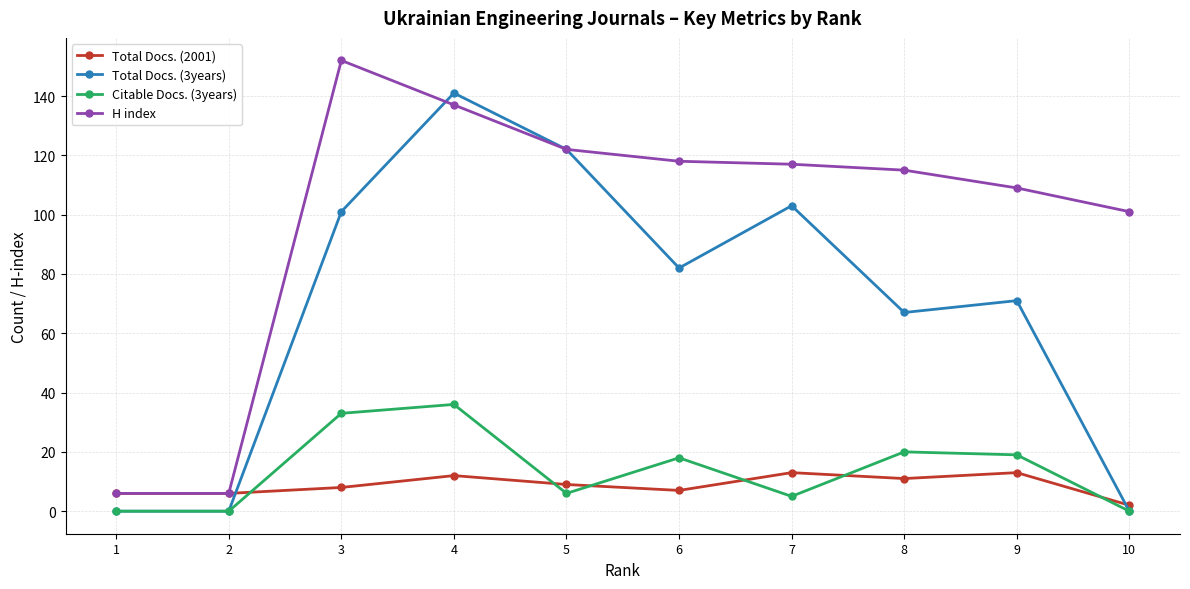

Reading right to left, what are all the values shown in this chart?

Total Docs. (2001): 10=2	9=13	8=11	7=13	6=7	5=9	4=12	3=8	2=6	1=6
Total Docs. (3years): 10=0	9=71	8=67	7=103	6=82	5=122	4=141	3=101	2=0	1=0
Citable Docs. (3years): 10=0	9=19	8=20	7=5	6=18	5=6	4=36	3=33	2=0	1=0
H index: 10=101	9=109	8=115	7=117	6=118	5=122	4=137	3=152	2=6	1=6